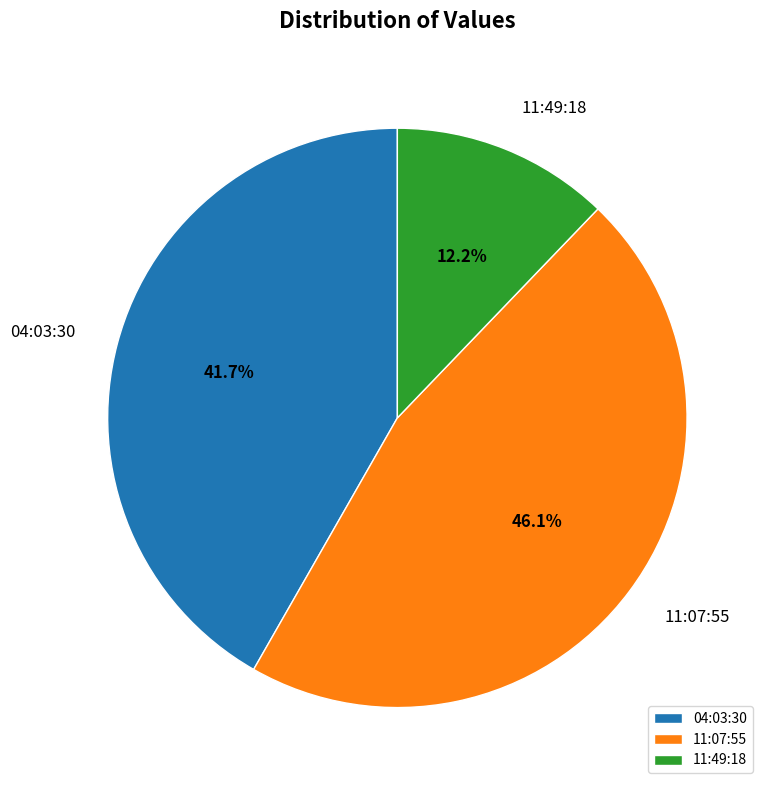

What portion of the pie excludes 11:49:18?

87.8%